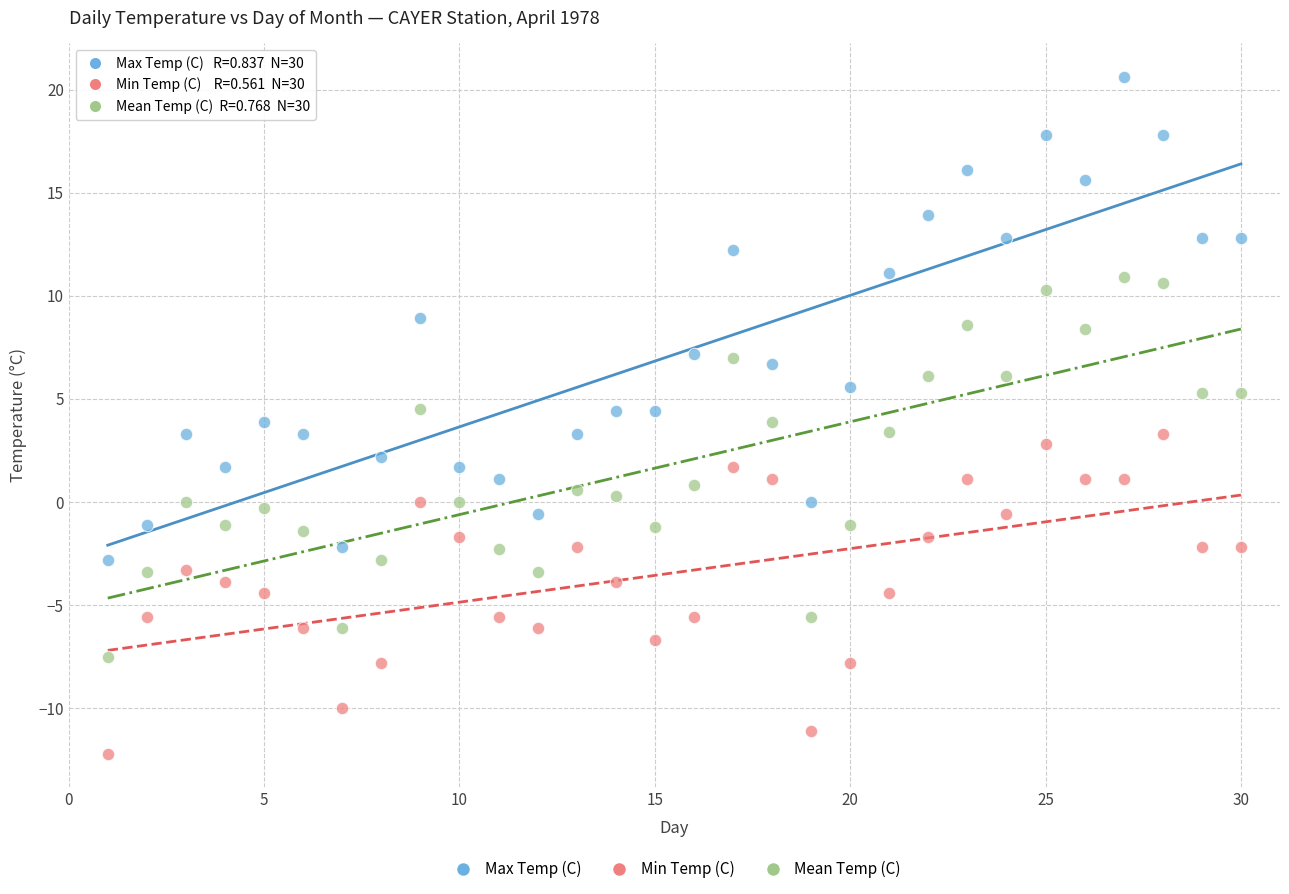

What is the X range (max minus min) for the scatter plot?

29.0